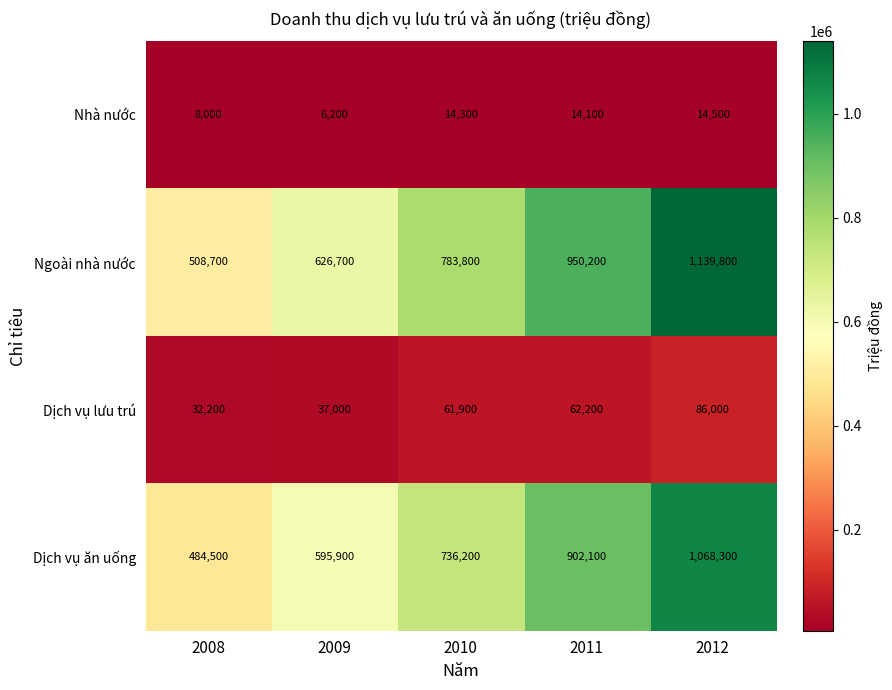

Read the Dịch vụ lưu trú value at 2011, to the nearest 10.

62200